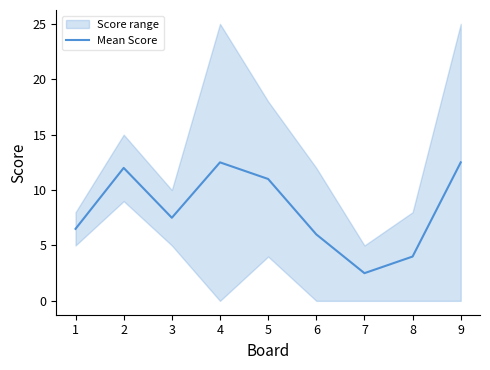

True or false: Mean Score has a value of 11.0 at 5.

True